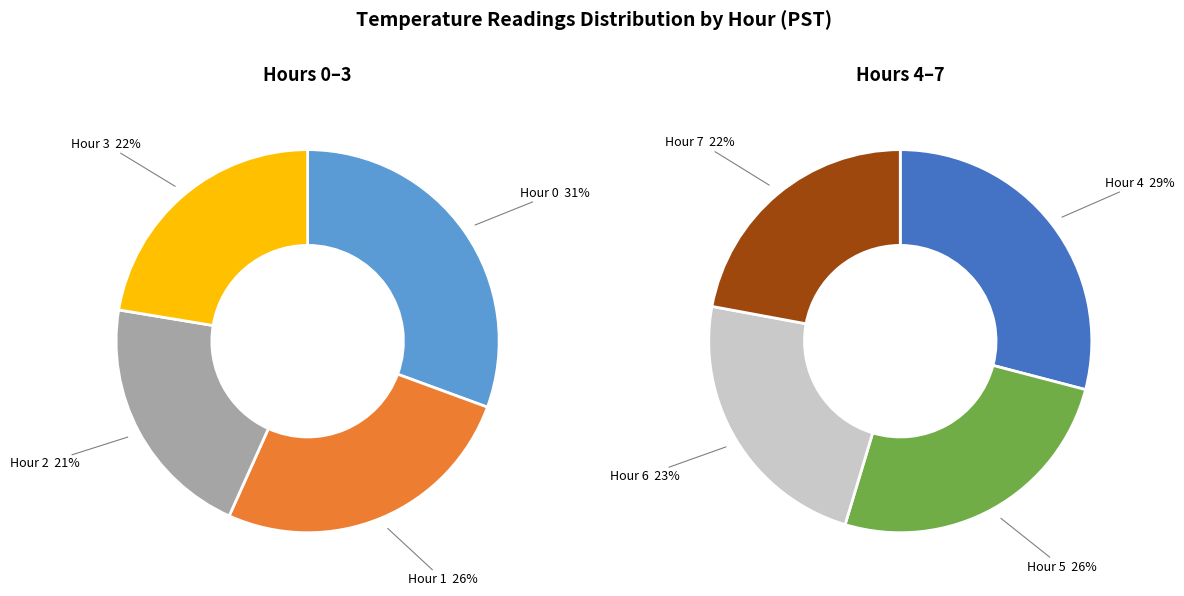

Is it true that Hour 6 is 6% of the pie?

False